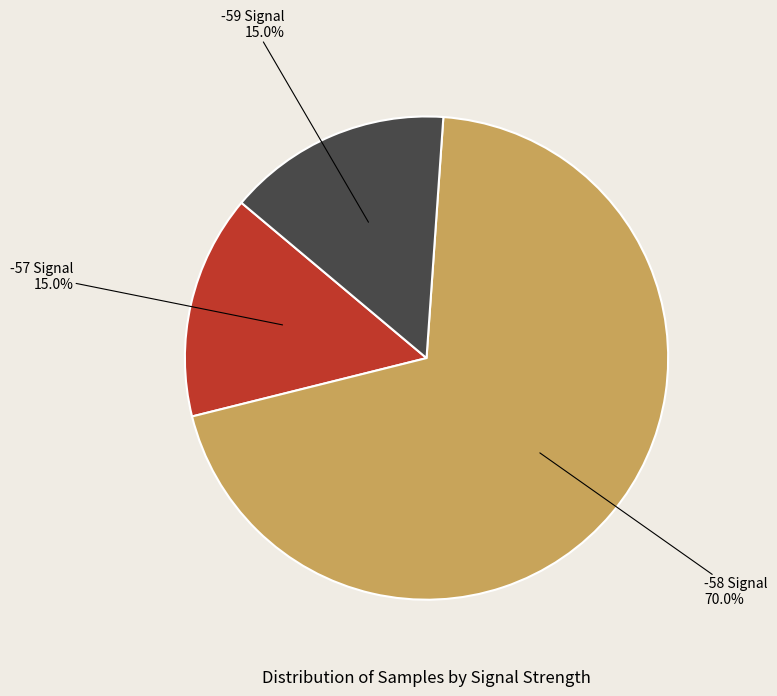

Does -59 Signal represent more than half of the total?

No